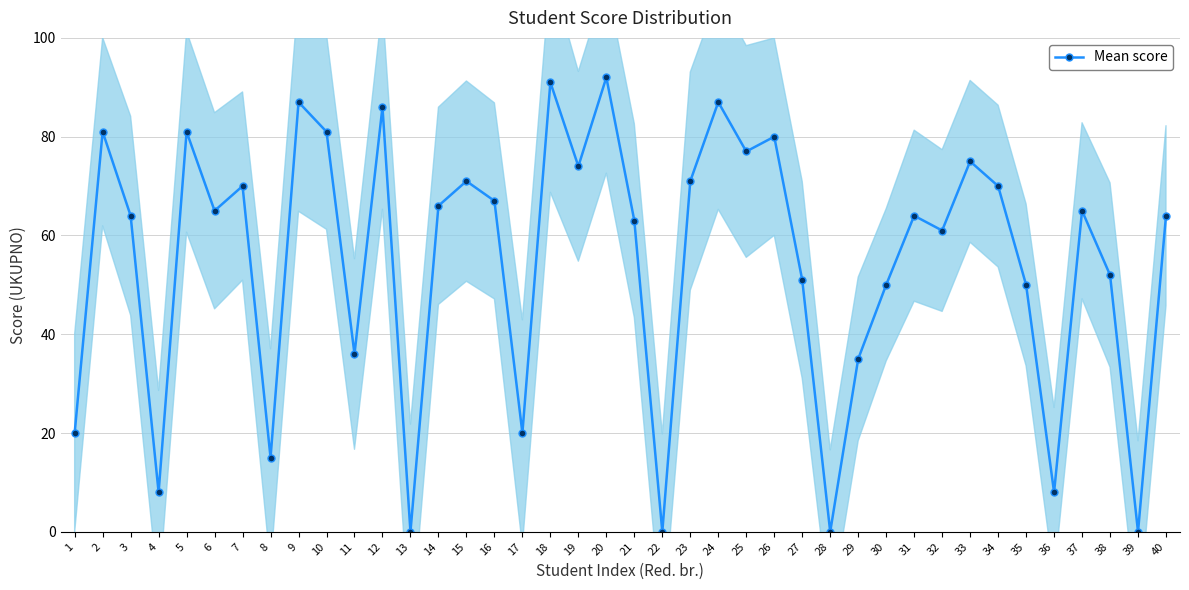

Does the chart display data point markers on the line(s)?

Yes